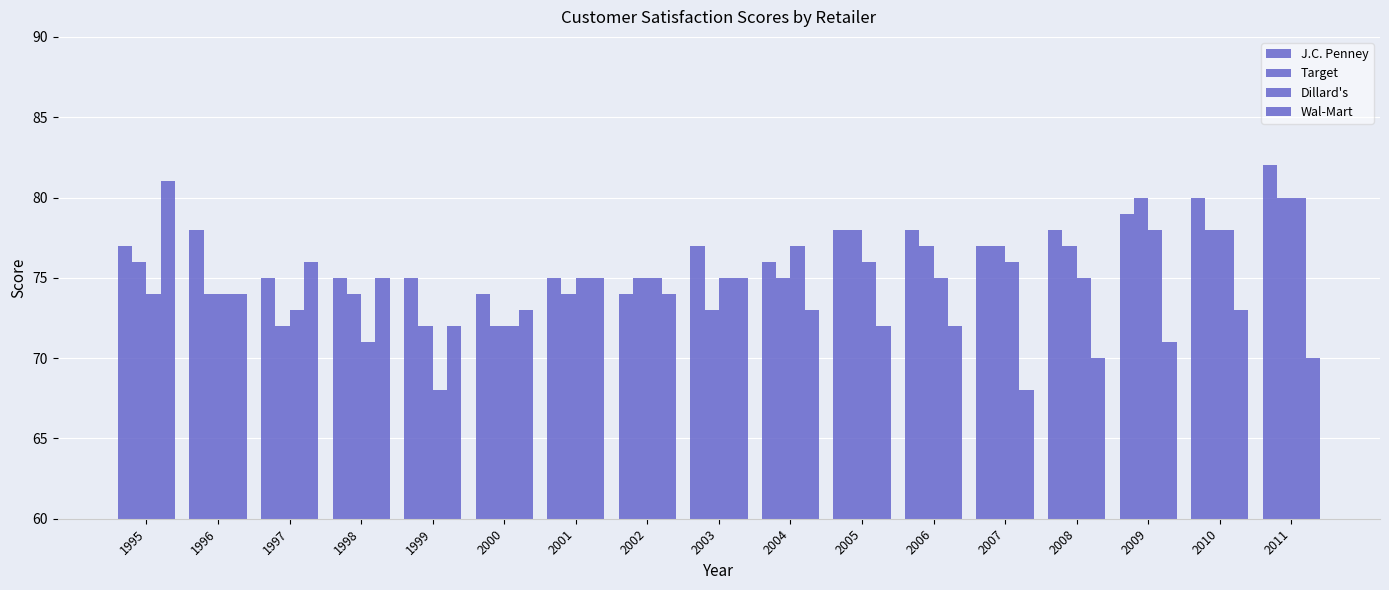

What is the average value of the Dillard's series?

75